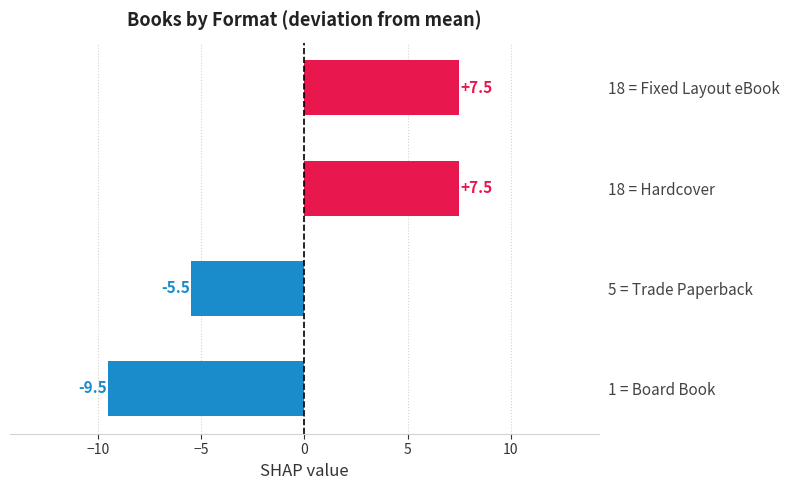

What is the greatest value displayed?

7.5